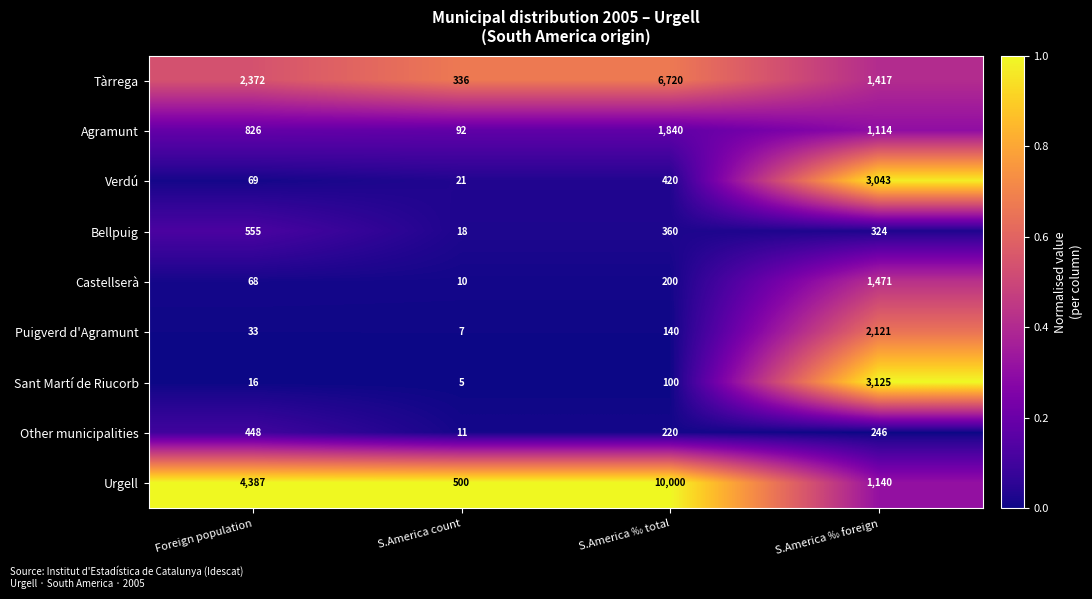

What is the difference between the maximum and minimum values in the Urgell series?

9500